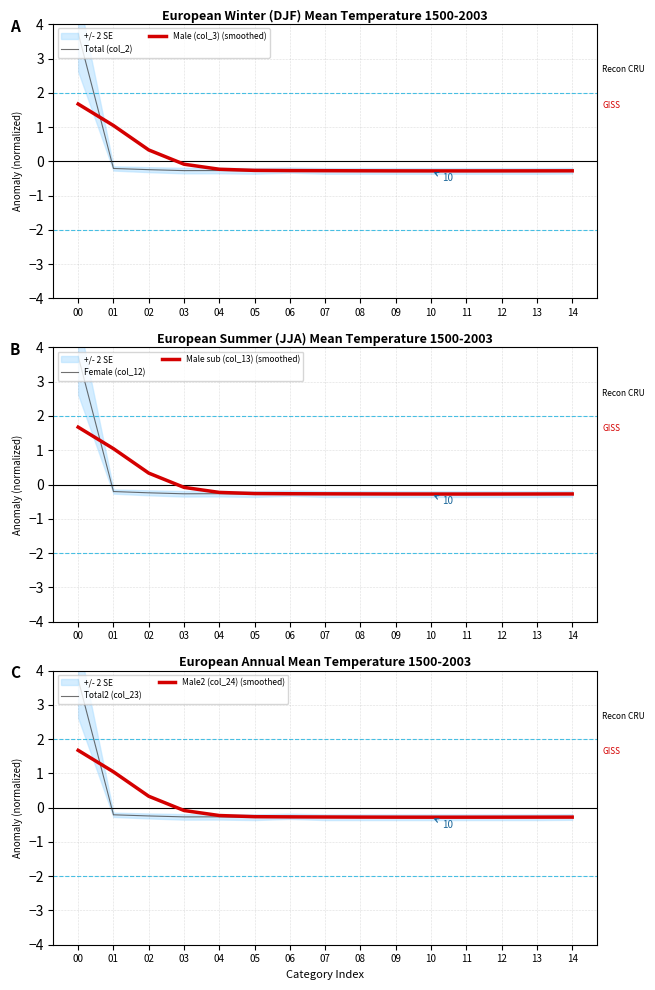

At which label does Male sub (col_13) (smoothed) reach its minimum?

11